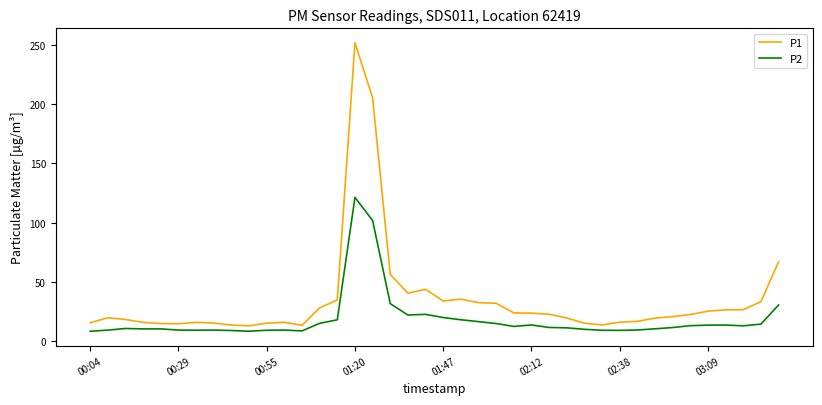

What is the minimum value for P1?

13.0